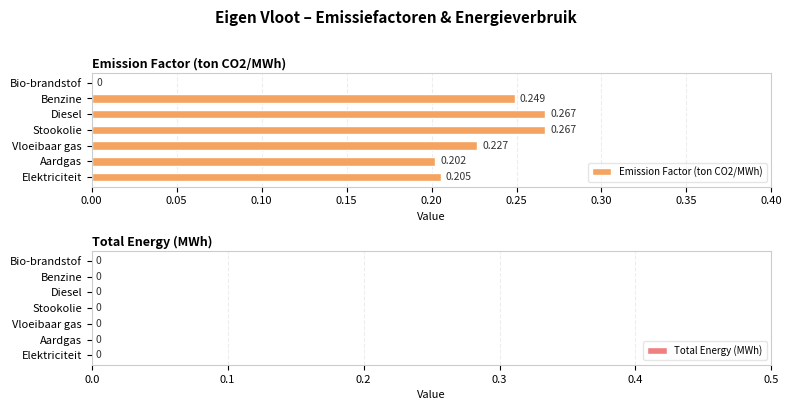

Which has a higher value, Vloeibaar gas or Stookolie?

Stookolie